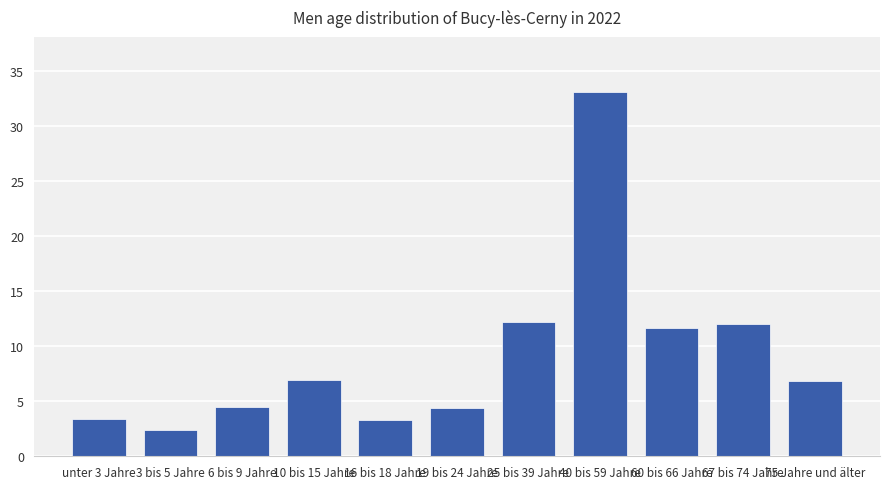

Which has a higher value, 10 bis 15 Jahre or 6 bis 9 Jahre?

10 bis 15 Jahre